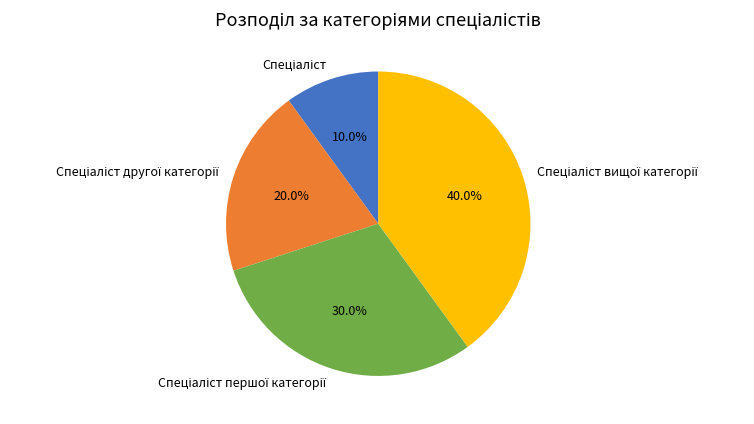

How many segments does this pie chart have?

4